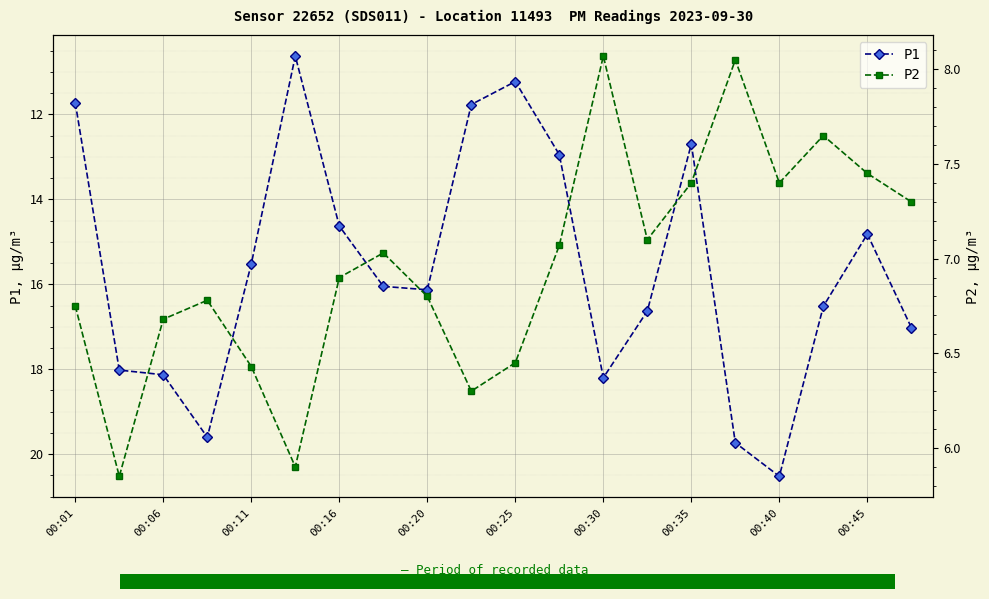

What is the lowest value of the P1 series?

10.6